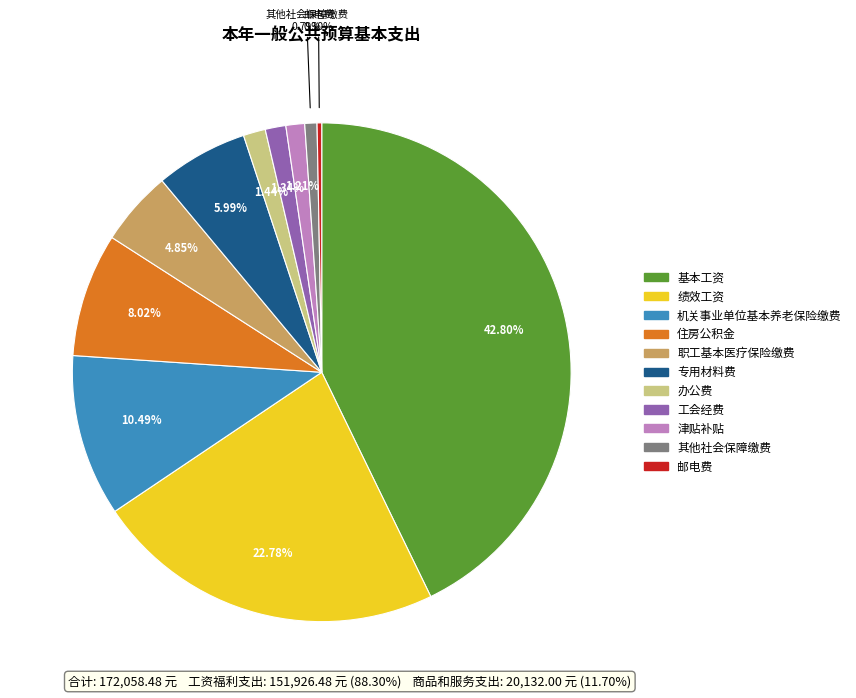

How many slices are in this pie chart?

11